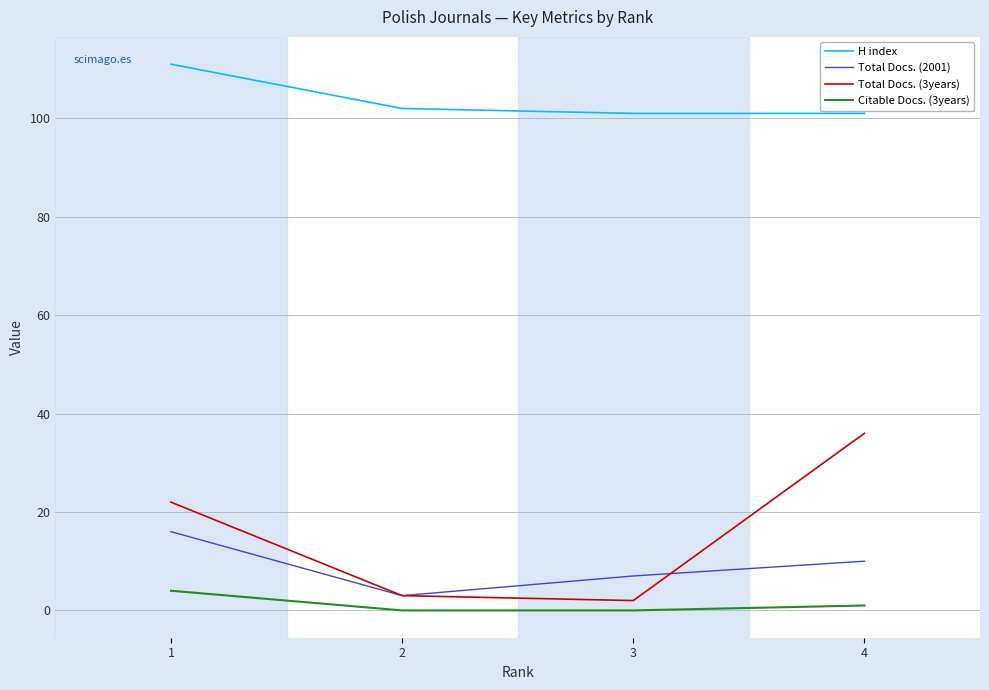

How many lines are shown in the chart?

4